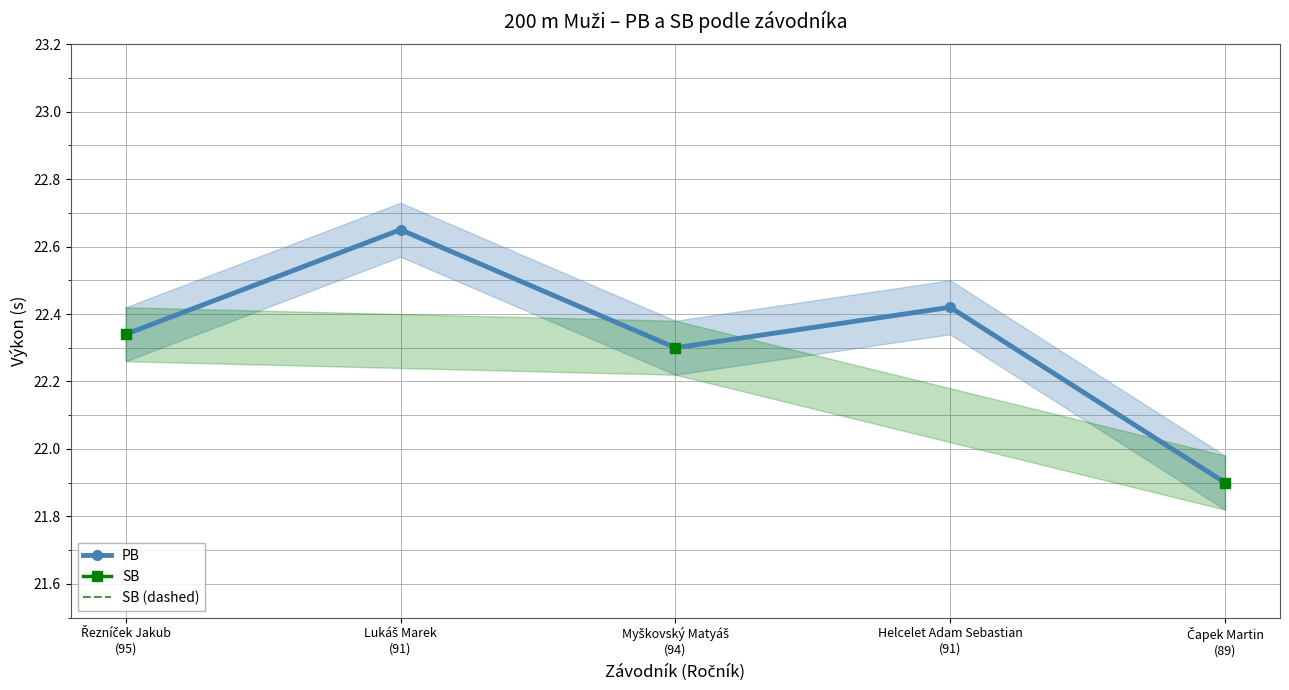

How many interior local valleys does the PB series have?

1